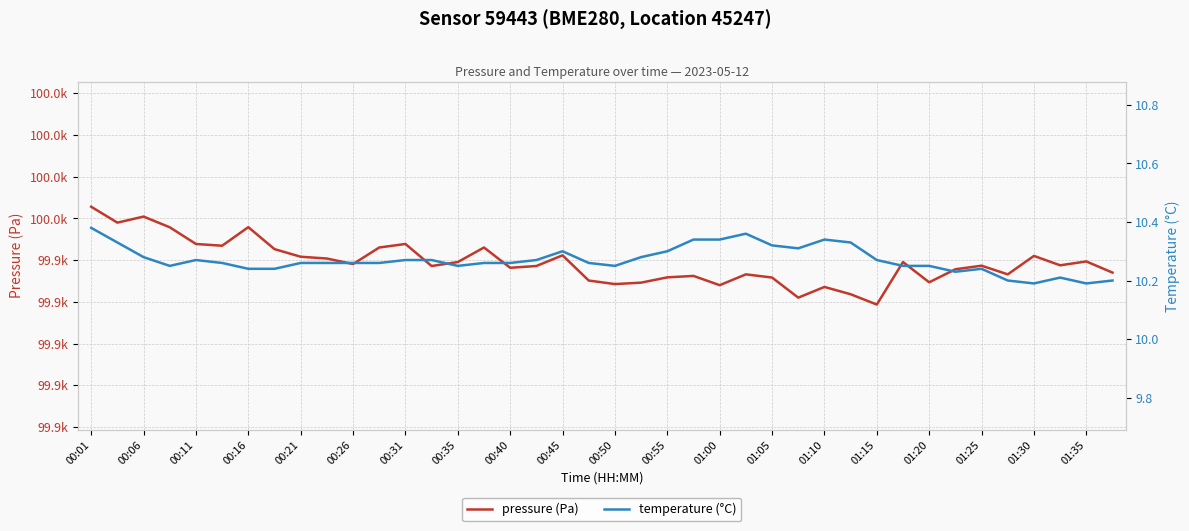

At 01:10, list the series in order from largest to smallest.

pressure, temperature